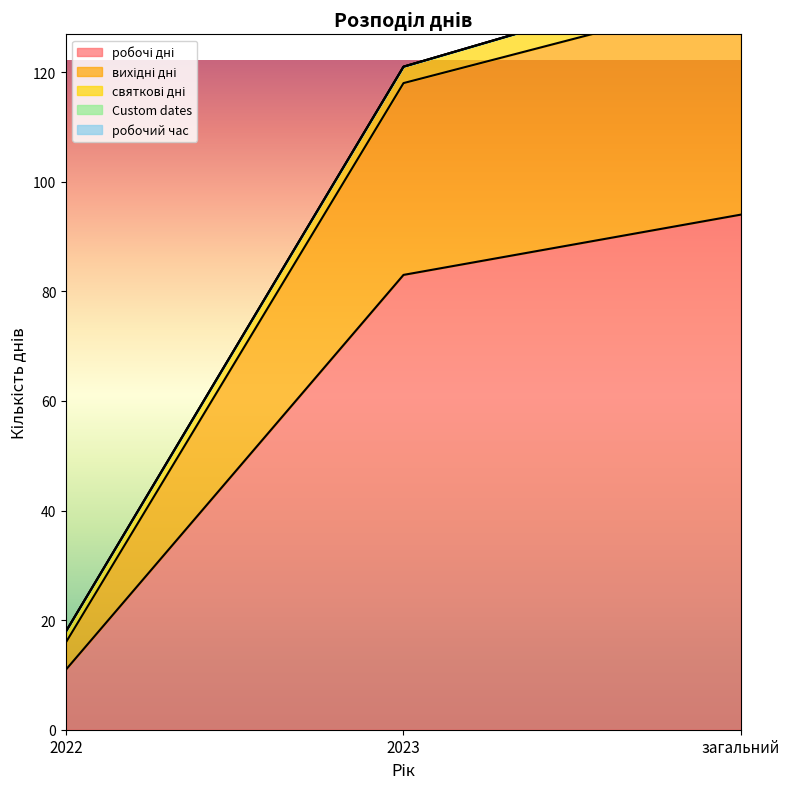

Does the chart display data point markers on the line(s)?

No